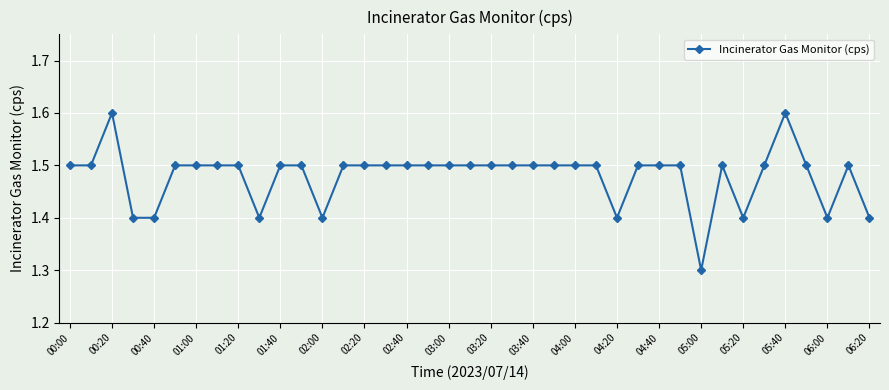

What is the value of the 9th point from the left?

1.5